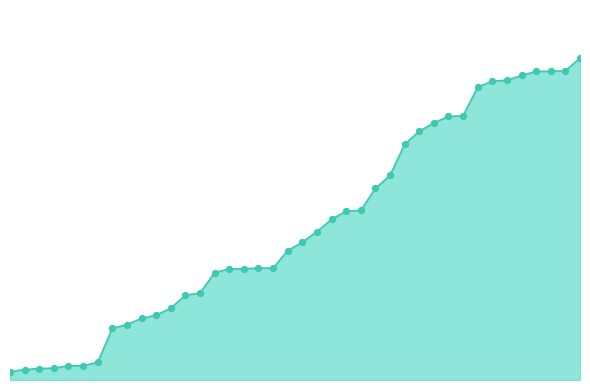

Is this an area chart (filled region under the line)?

Yes